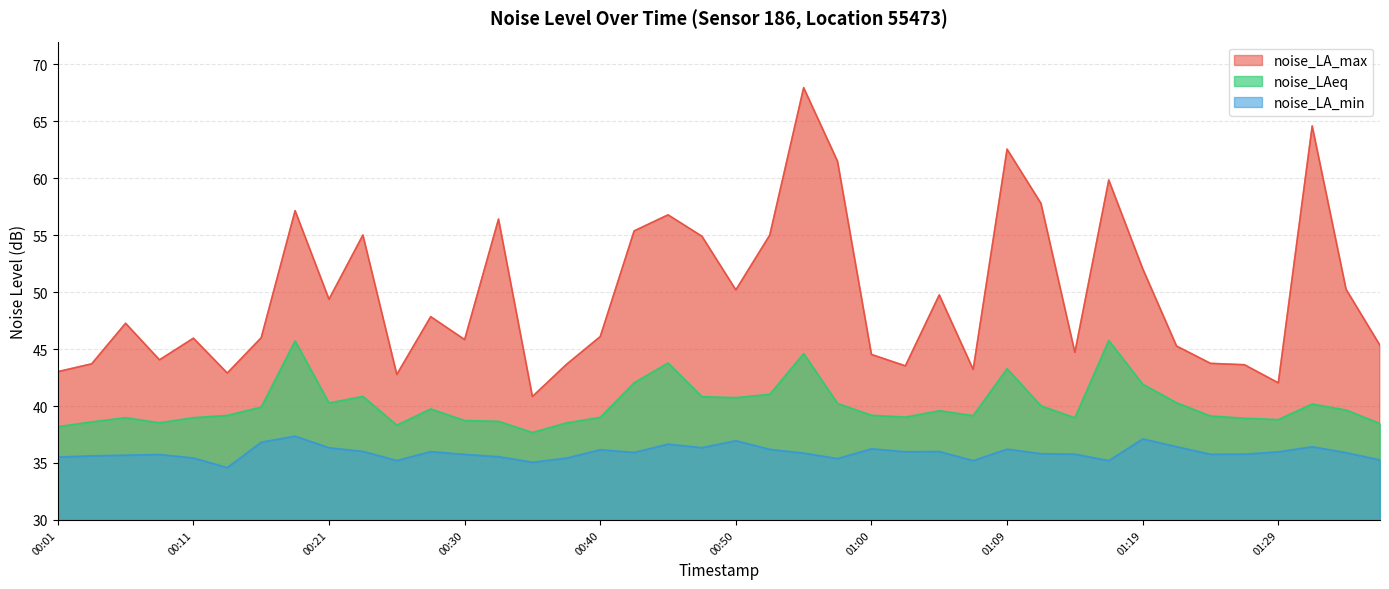

What is the label of the 7th point from the left?

00:16